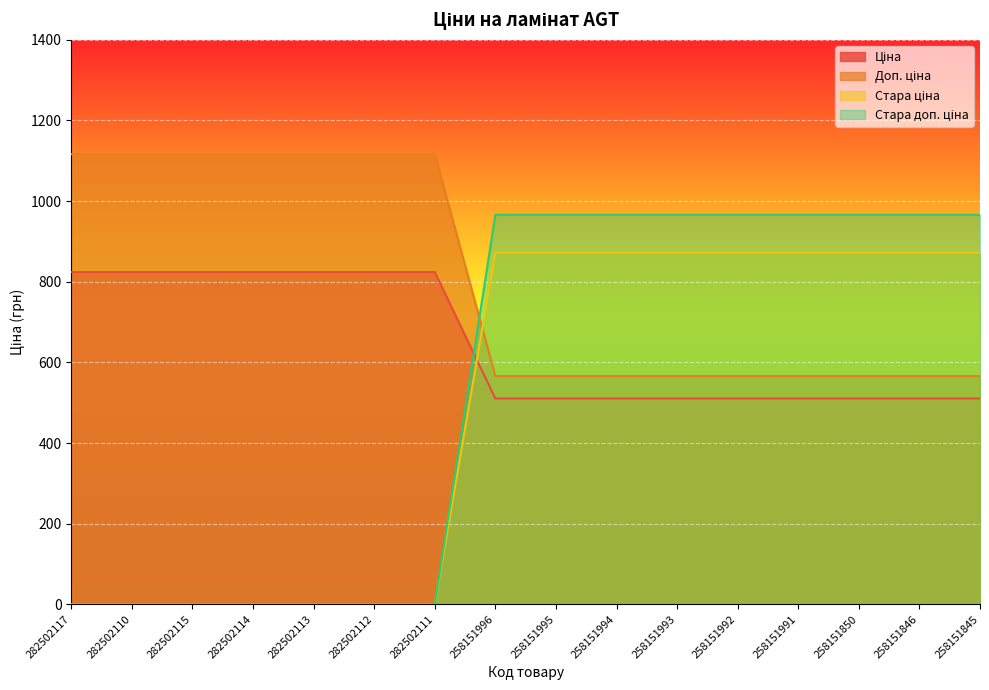

After their last crossing, which series has the higher values: Доп. ціна or Стара ціна?

Доп. ціна